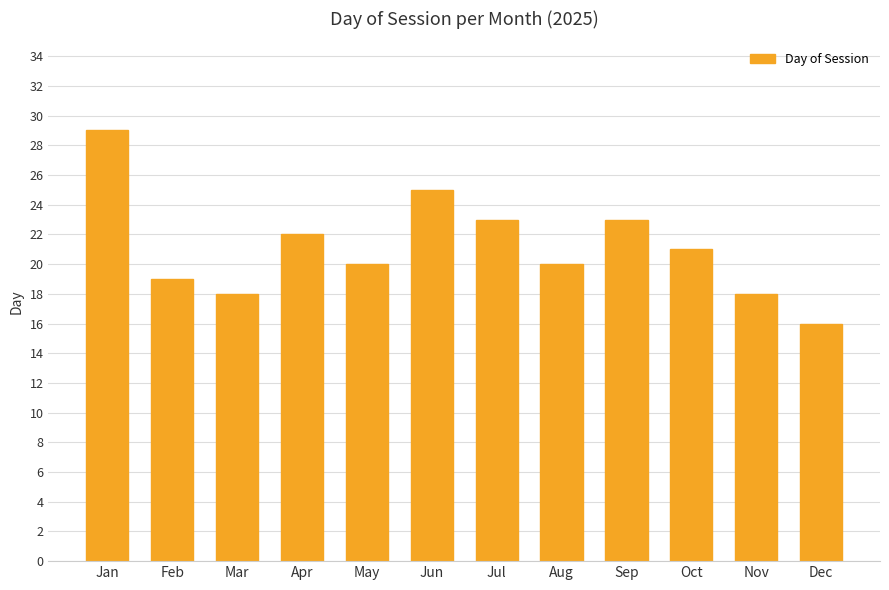

The value at Feb is 19. True or false?

True